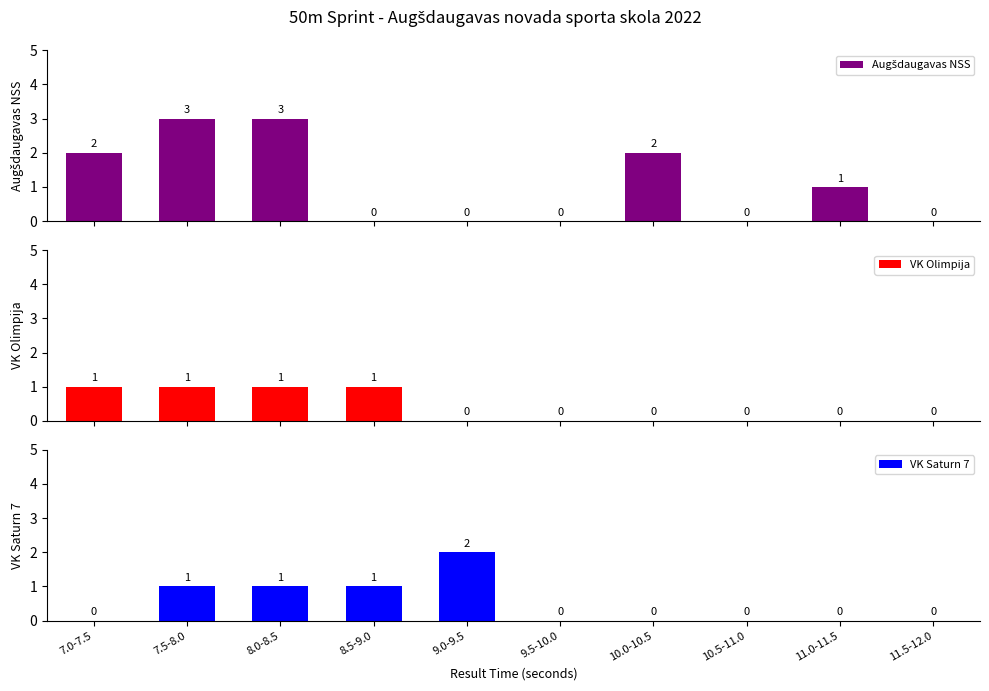

What is the difference between the second highest and minimum values in the VK Olimpija series?

1